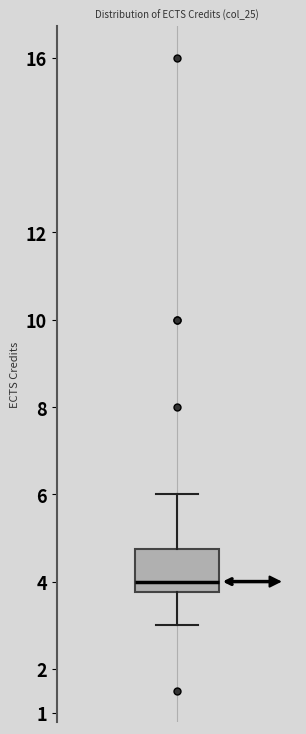

Read this box plot against the y-axis: the position of the median line, the range covered by the box, and the ends of both whiskers. The values are not printed on the chart, so give them approximately, as read against the axis.

median 4.0, box 3.8 to 4.8, whiskers 3.0 to 6.0